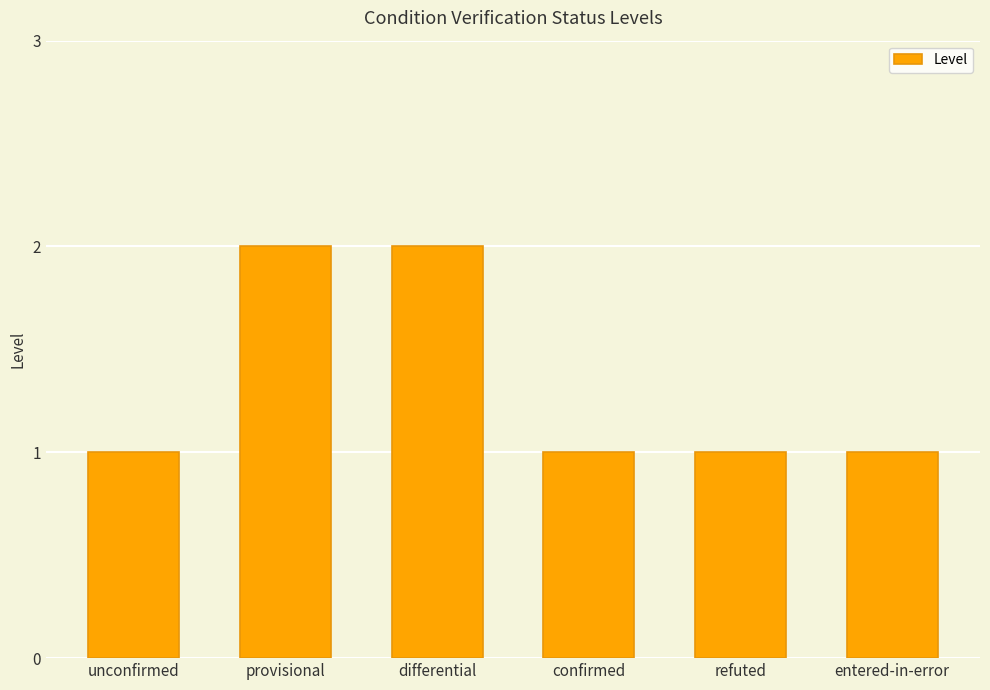

What is the label of the 1st bar from the left?

unconfirmed